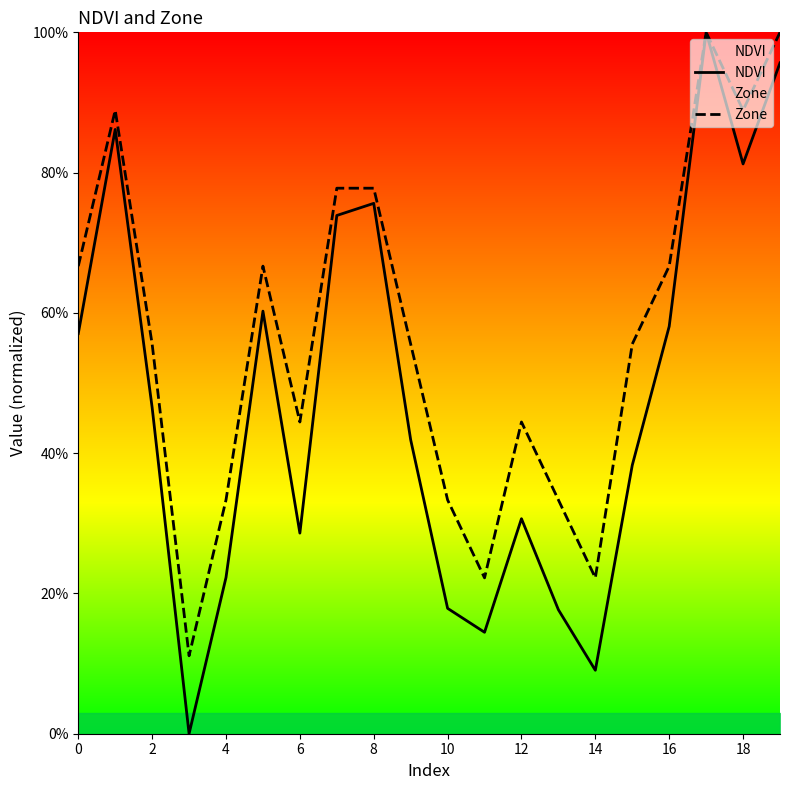

True or false: Zone and NDVI cross at least once.

False